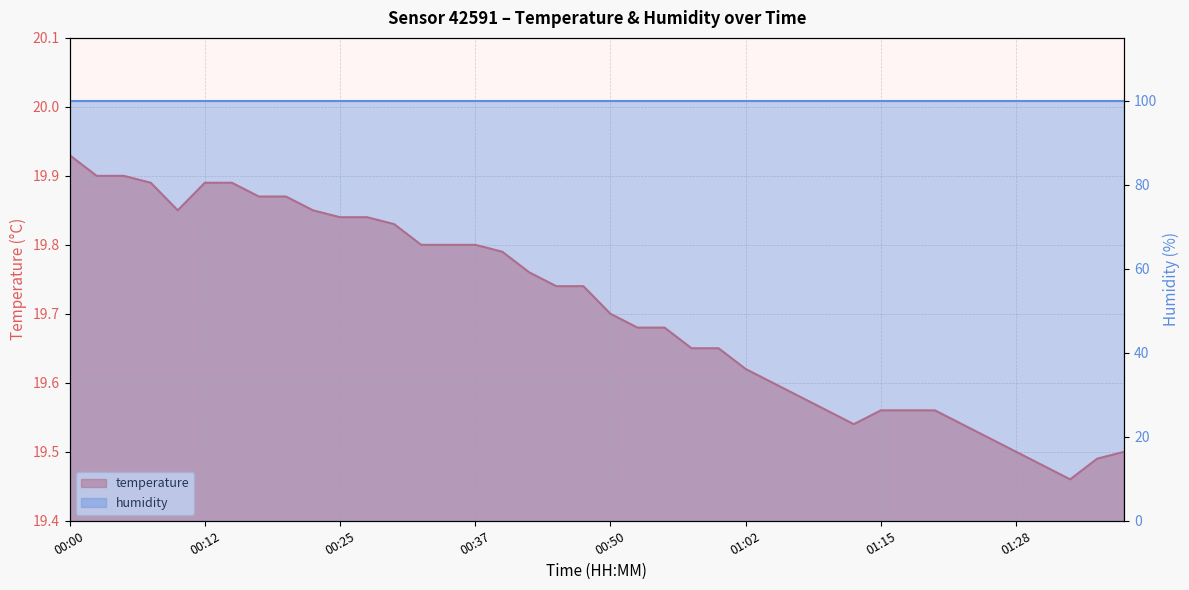

What is the difference between the maximum and minimum values?

0.5